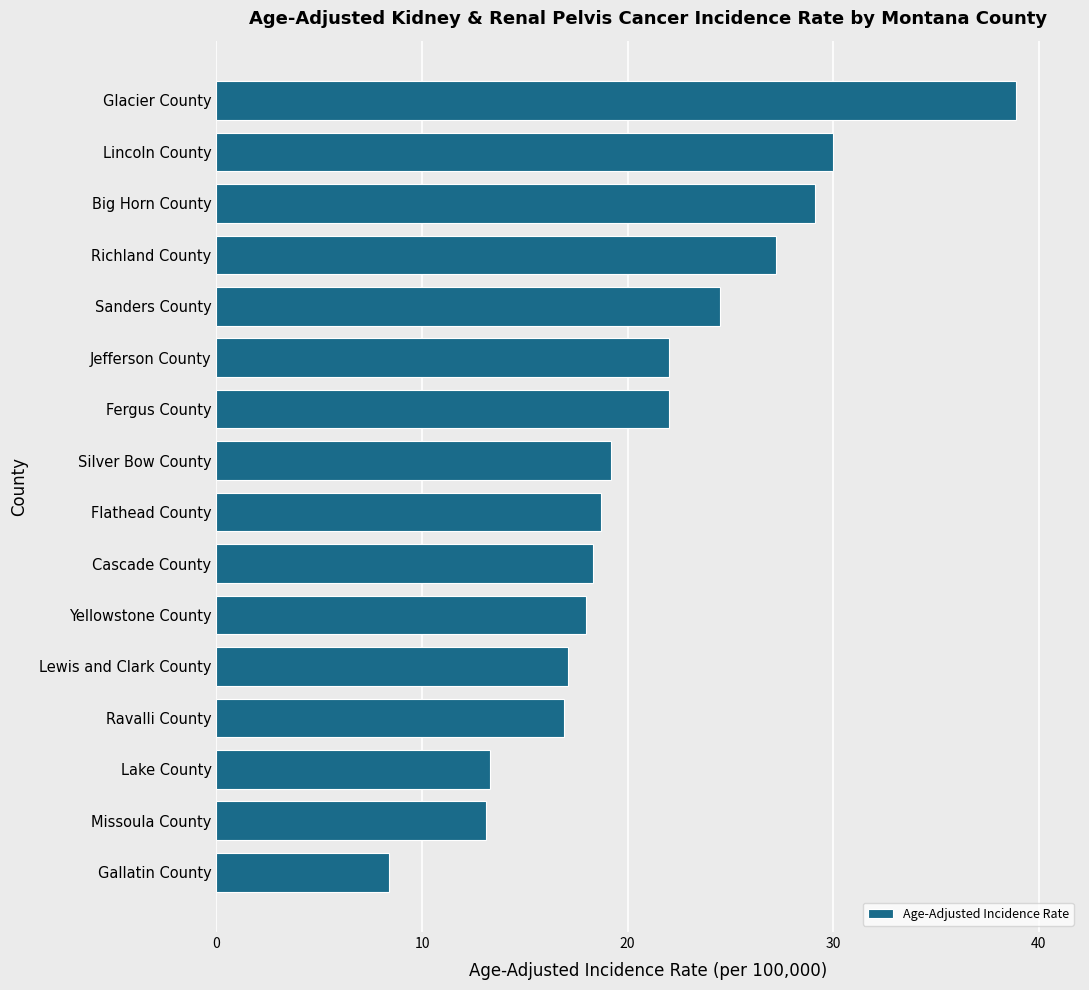

Which label corresponds to the smallest value in the chart?

Gallatin County